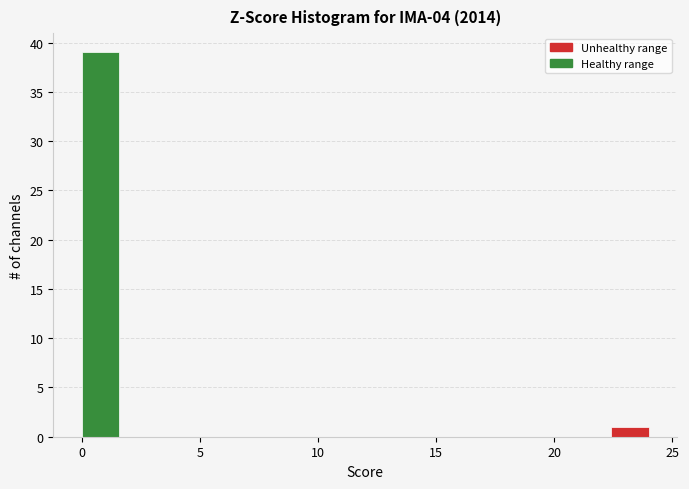

Read against the x-axis, roughly where is the centre of the tallest bar?

1.0